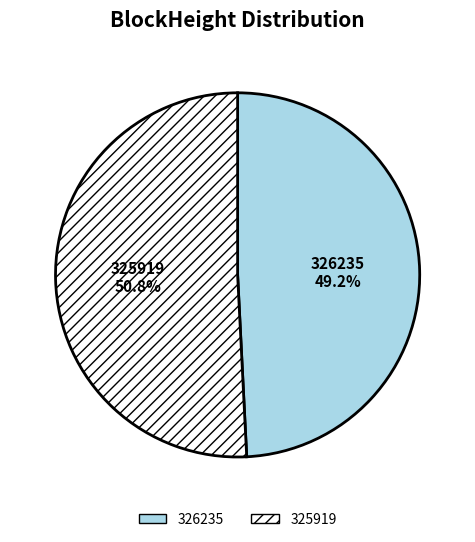

How many slices are in this pie chart?

2